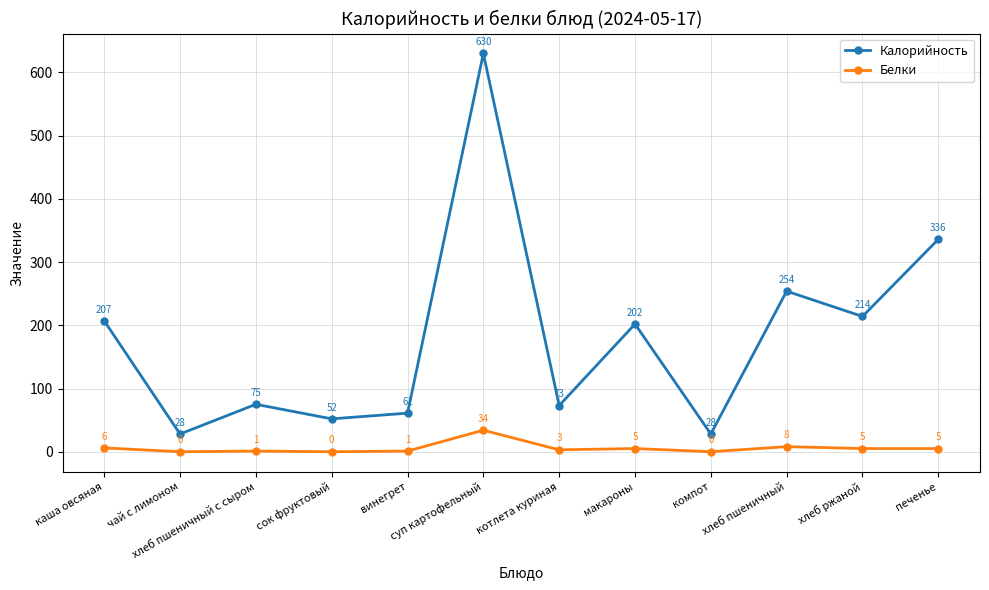

What is the value of the Калорийность point at the 11th from the left?

214